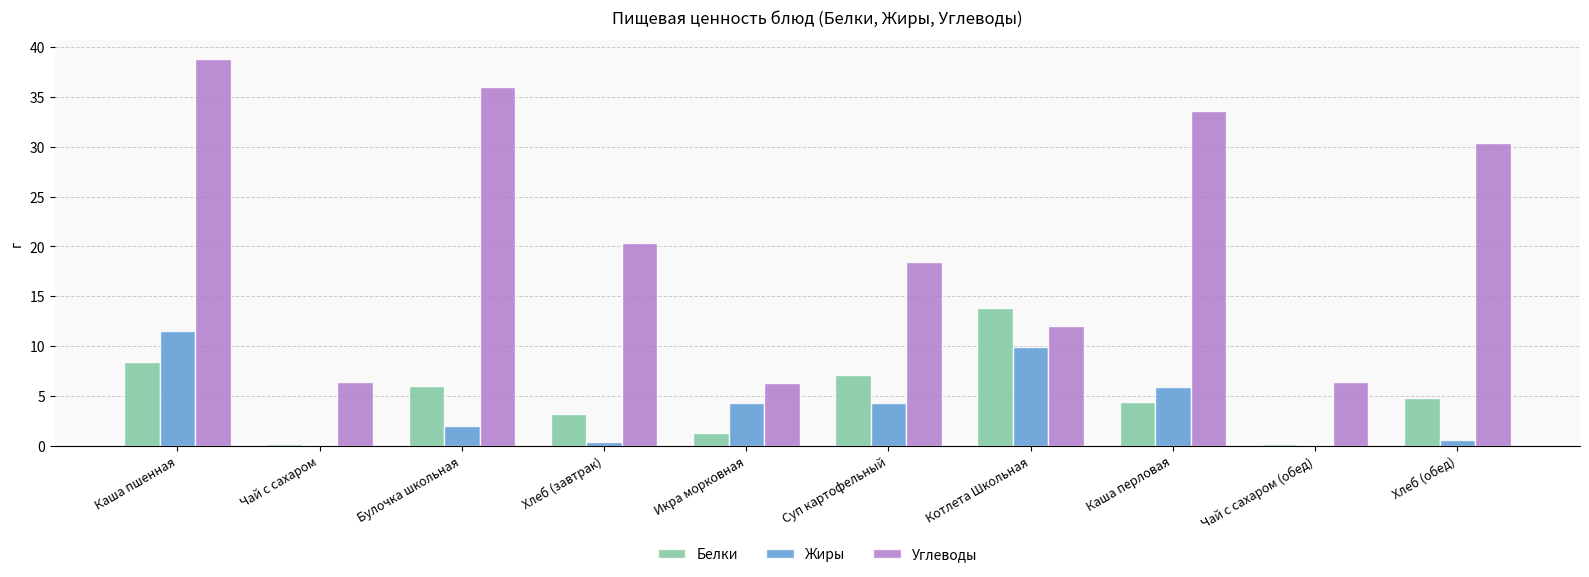

Which series changed the most between Каша перловая and Хлеб (обед)?

Жиры